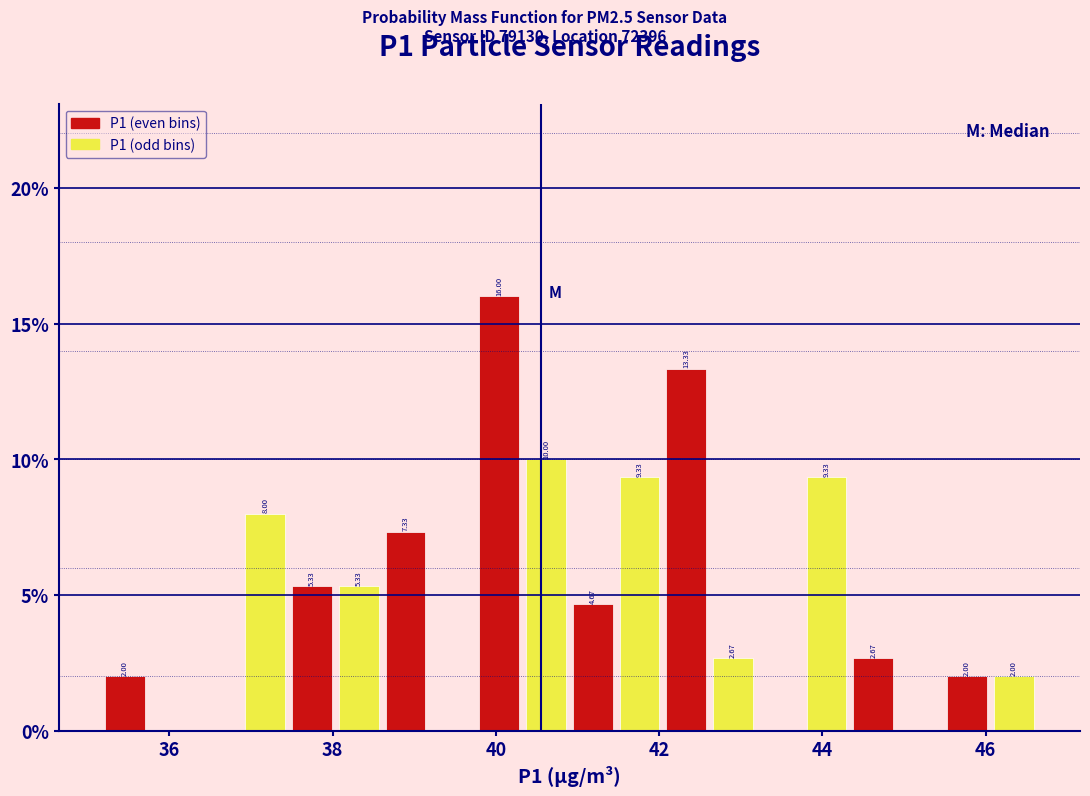

Around what value on the x-axis is the tallest bar? Give the approximate position of its centre, as read against the axis.

40.0